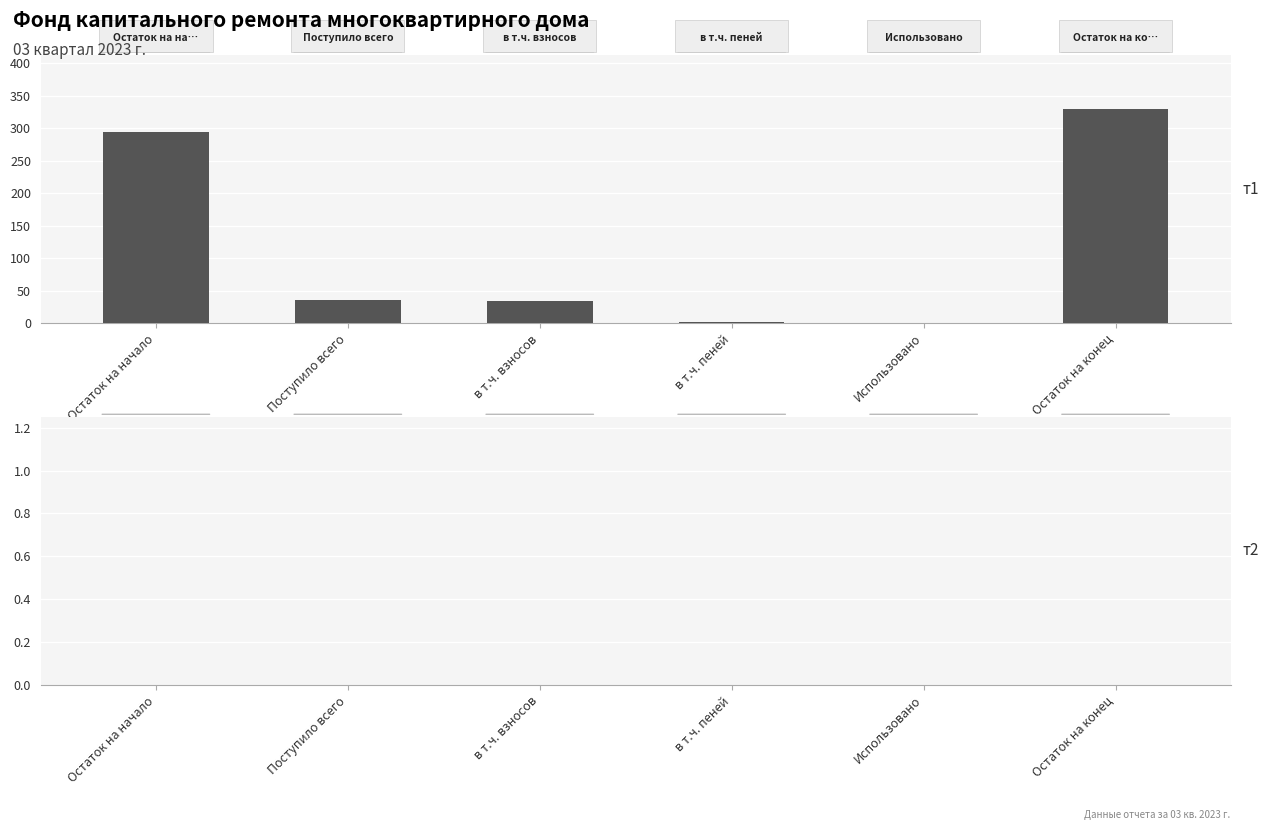

Is it true that the value at Использовано is 166.7?

False